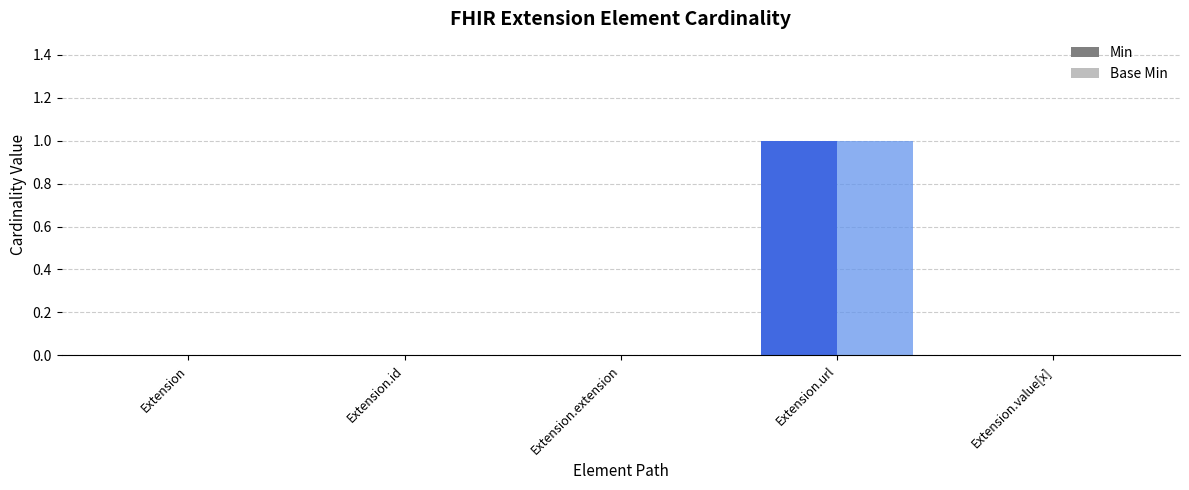

At which category is the sum across all series the highest?

Extension.url